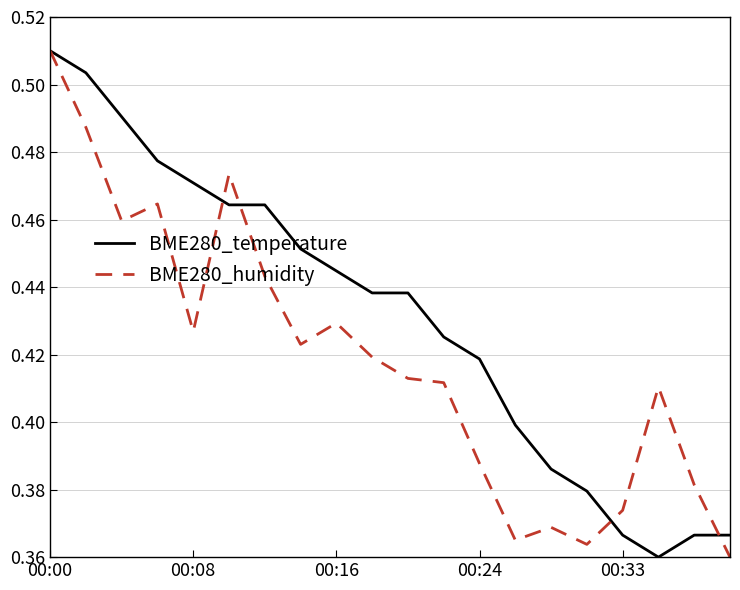

Which series has the largest total across all categories?

BME280_temperature